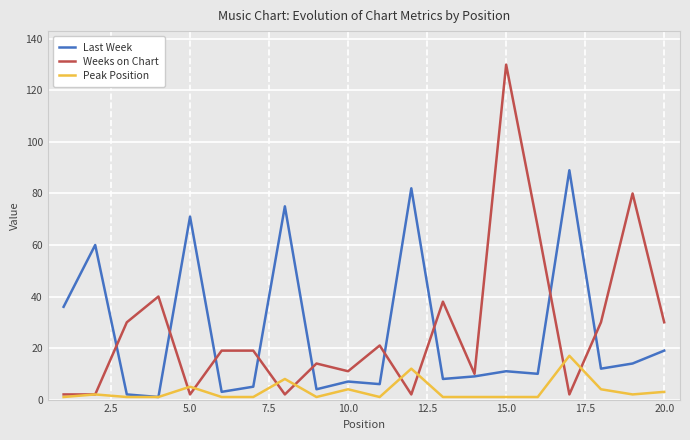

How many values in the Last Week series are below 11?

10